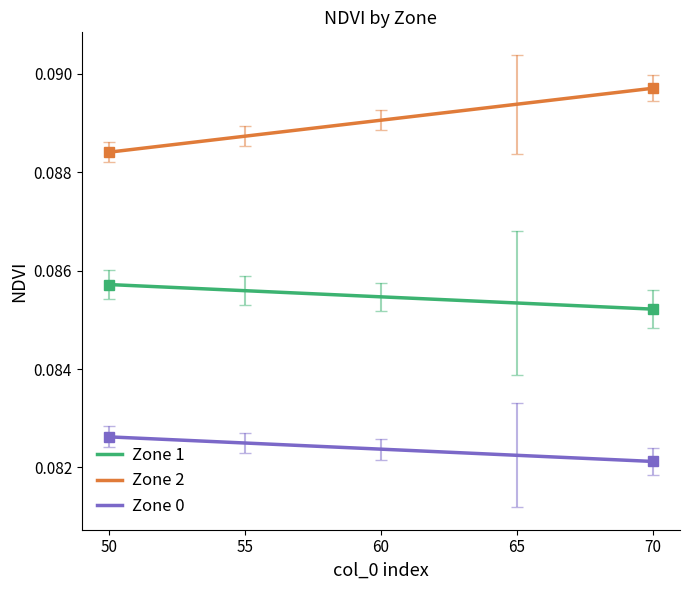

The Zone 0 series shows 0.0 at 70. True or false?

False